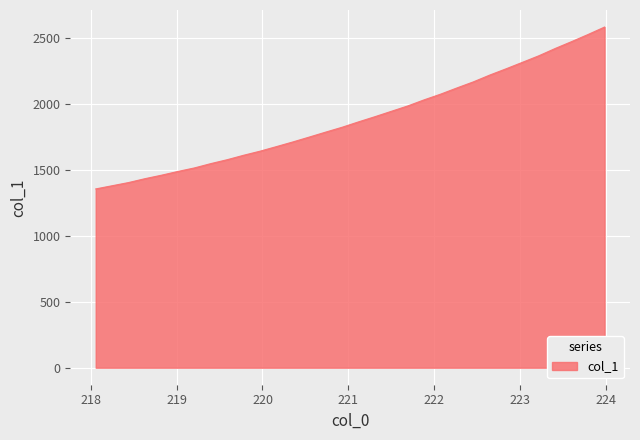

What is the maximum value shown in the chart?

2584.4